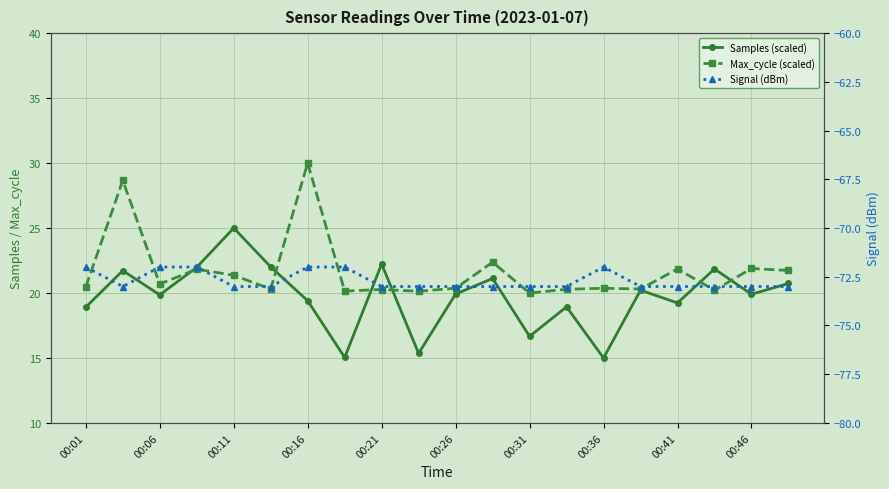

Is it true that Max_cycle (scaled) equals 10.1 at 00:26?

False